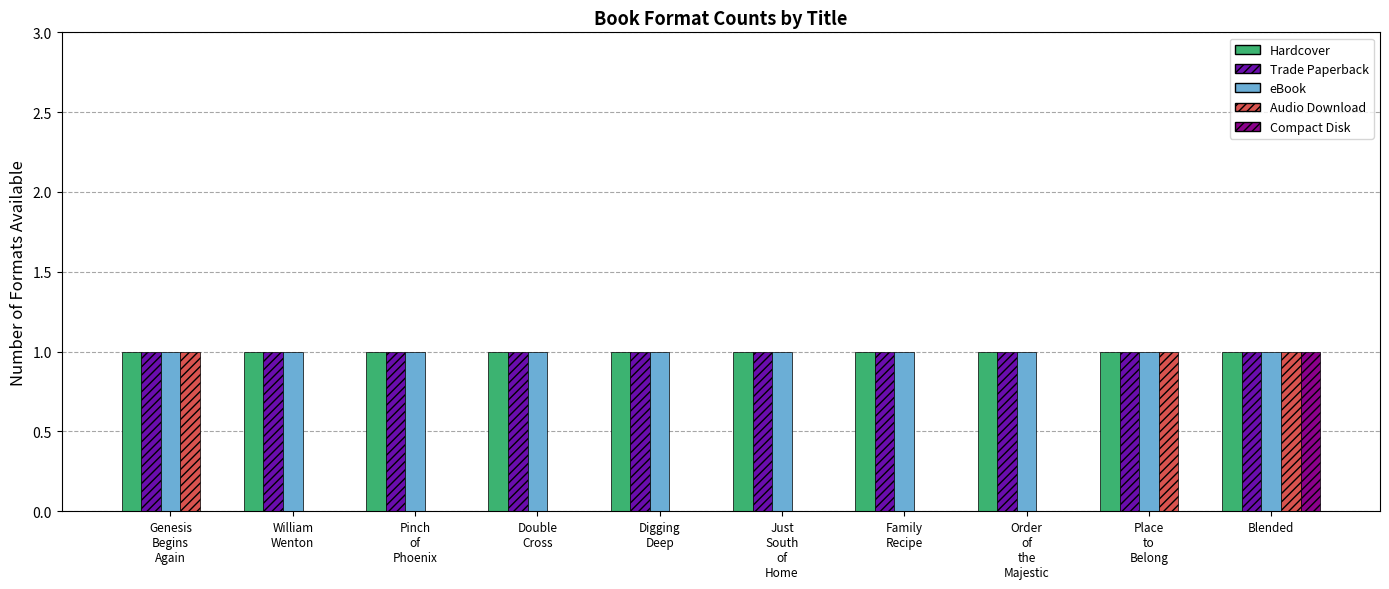

What is the total value across all series at Blended?

5